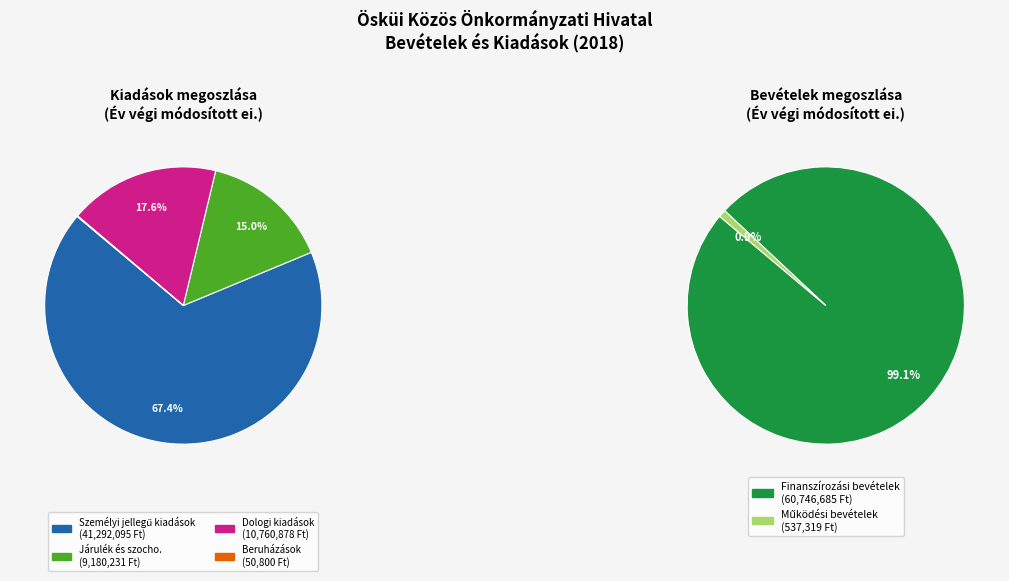

Which category has the biggest portion of the pie?

Személyi jellegű kiadások